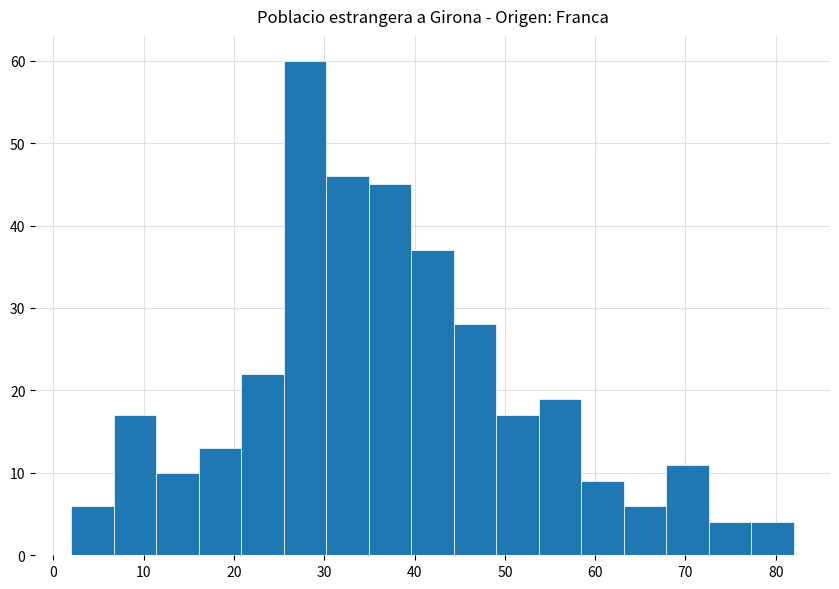

What is the height of the bar covering 40 to 44 on the x-axis? Neither the bar edges nor the heights are printed on the chart, so give them approximately, as read against the axes.

37